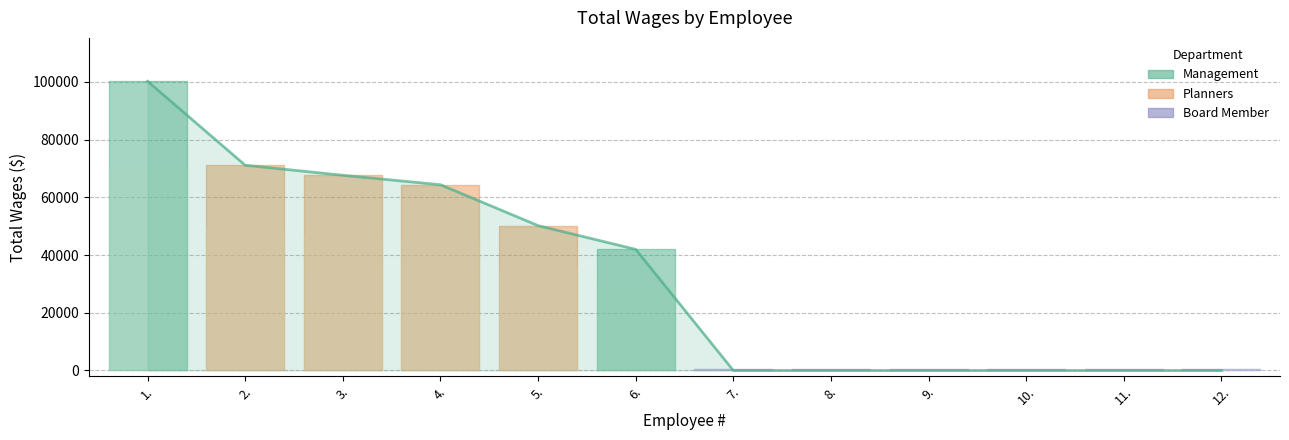

Reading right to left, what are all the values shown in this chart?

12.=0	11.=0	10.=0	9.=0	8.=0	7.=0	6.=41976	5.=50206	4.=64376	3.=67652	2.=71136	1.=100233